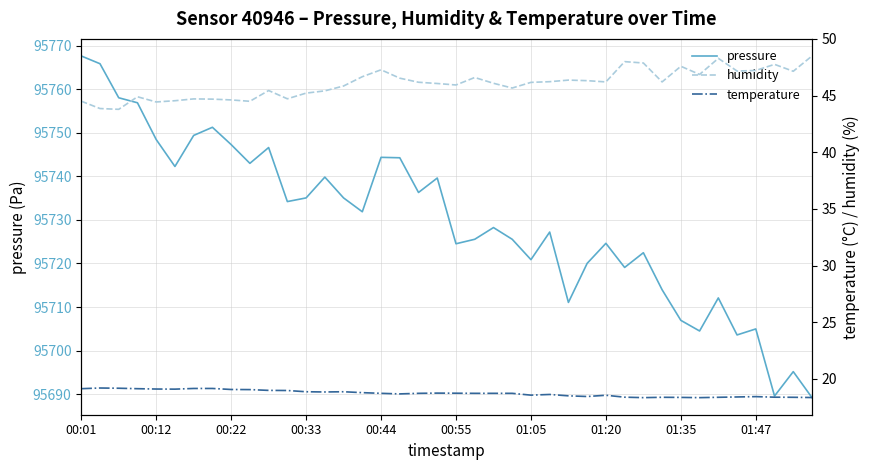

Which series has the widest spread of values?

pressure